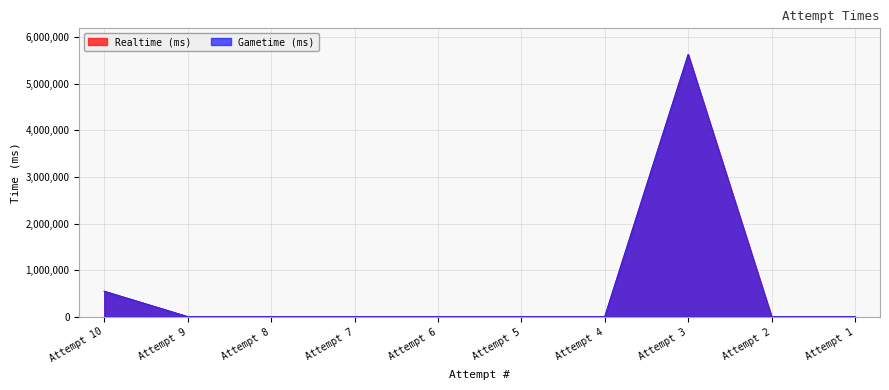

At which label is Gametime (ms) closest to 2813680?

Attempt 10